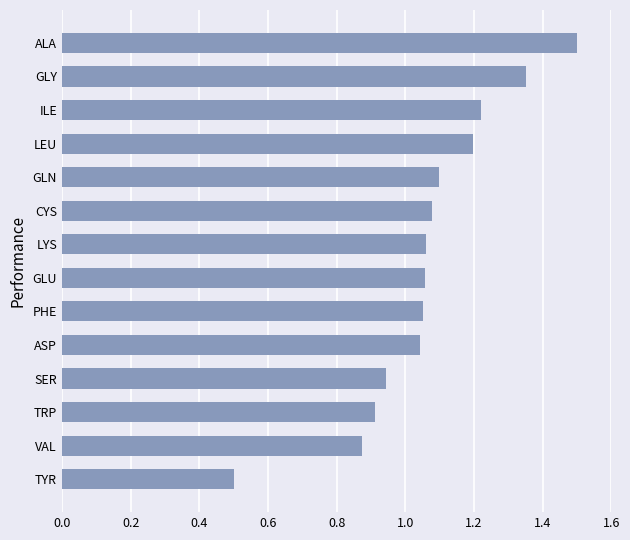

What is the sum of the values at PHE and GLY?

2.4